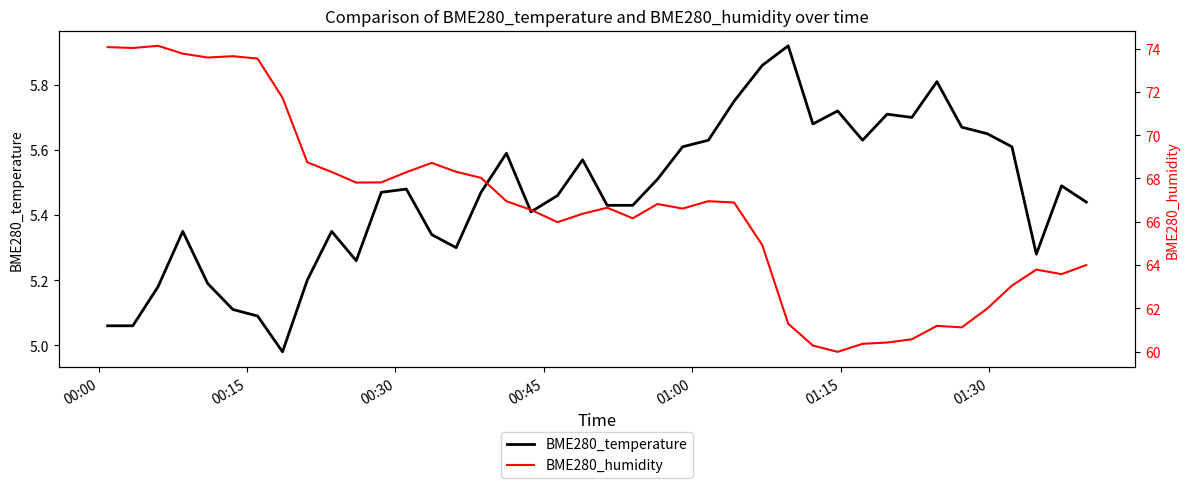

Rank the series by their average value, from lowest to highest.

BME280_temperature, BME280_humidity